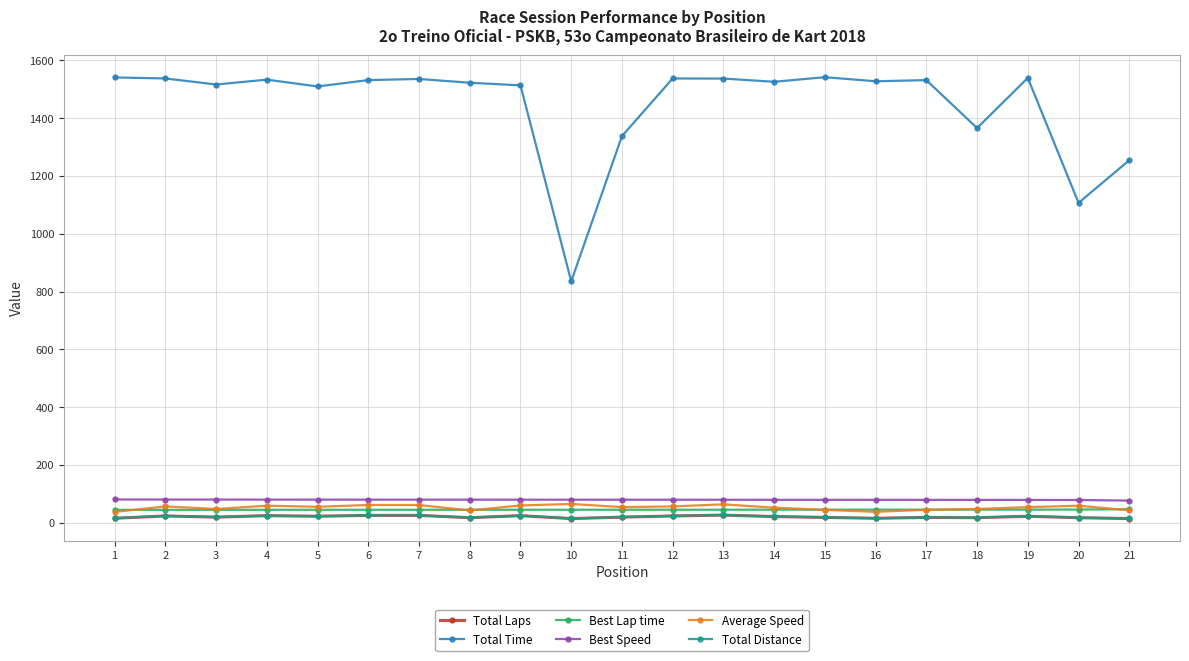

True or false: Total Laps has more than 0 points higher than both neighbors.

True